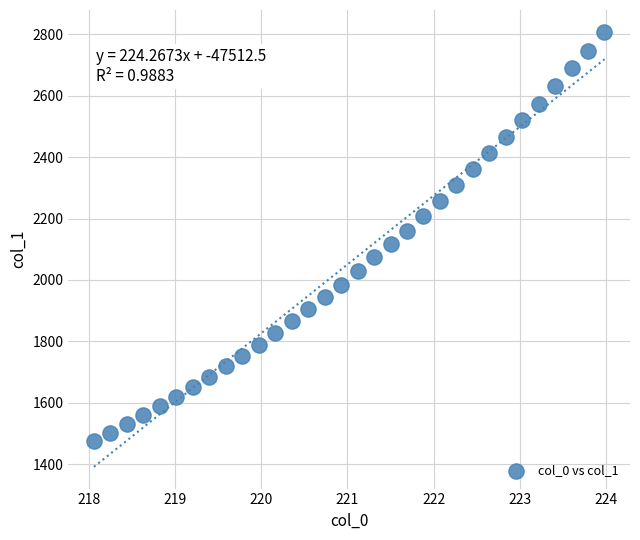

What is the range of Y values (max minus min)?

1332.1